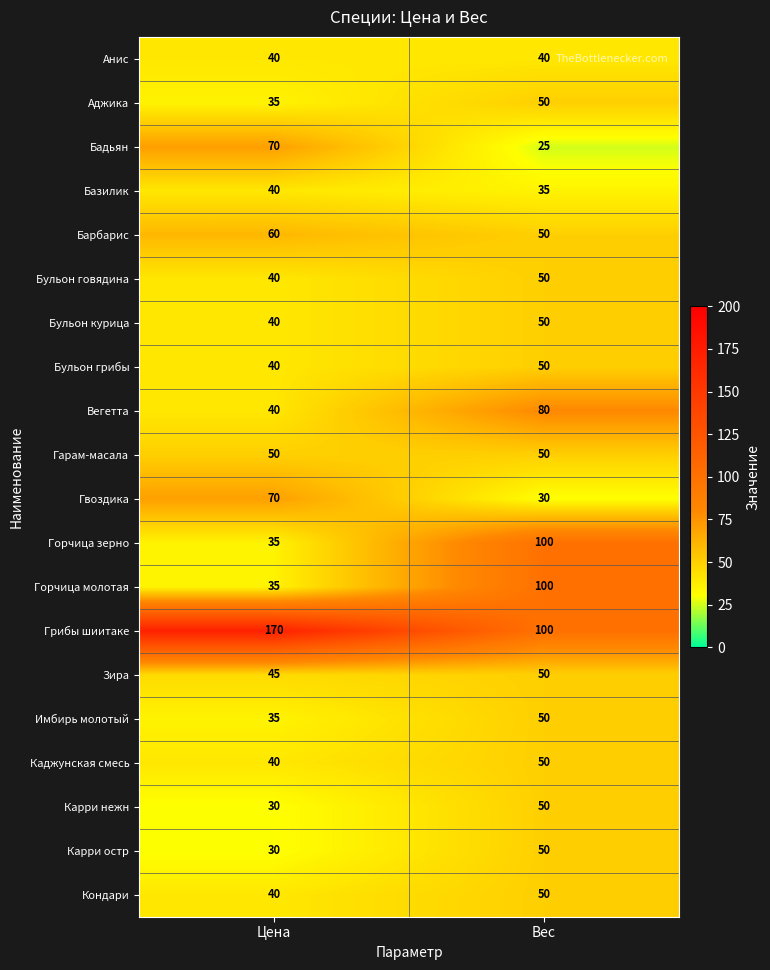

Between Цена and Вес, which series saw the biggest shift?

Грибы шиитаке